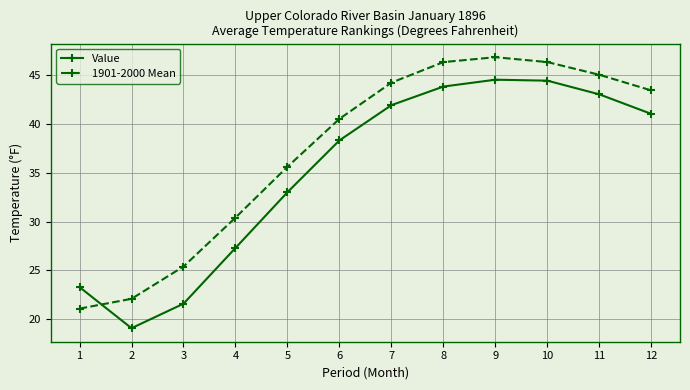

How many times do 1901-2000 Mean and Value cross each other?

1